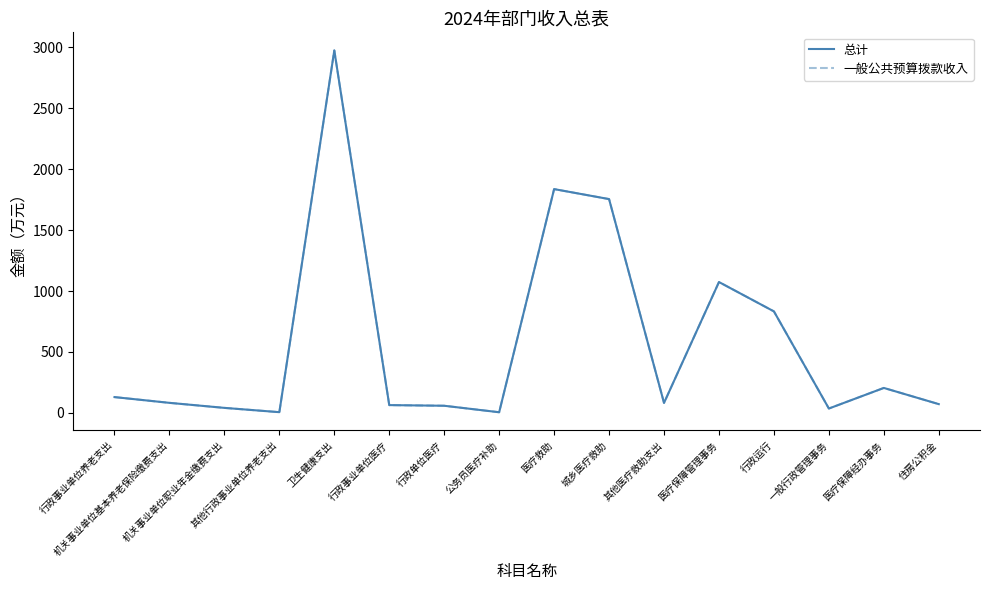

List the labels in order of 一般公共预算拨款收入 value, smallest first.

公务员医疗补助, 其他行政事业单位养老支出, 一般行政管理事务, 机关事业单位职业年金缴费支出, 行政单位医疗, 行政事业单位医疗, 住房公积金, 其他医疗救助支出, 机关事业单位基本养老保险缴费支出, 行政事业单位养老支出, 医疗保障经办事务, 行政运行, 医疗保障管理事务, 城乡医疗救助, 医疗救助, 卫生健康支出